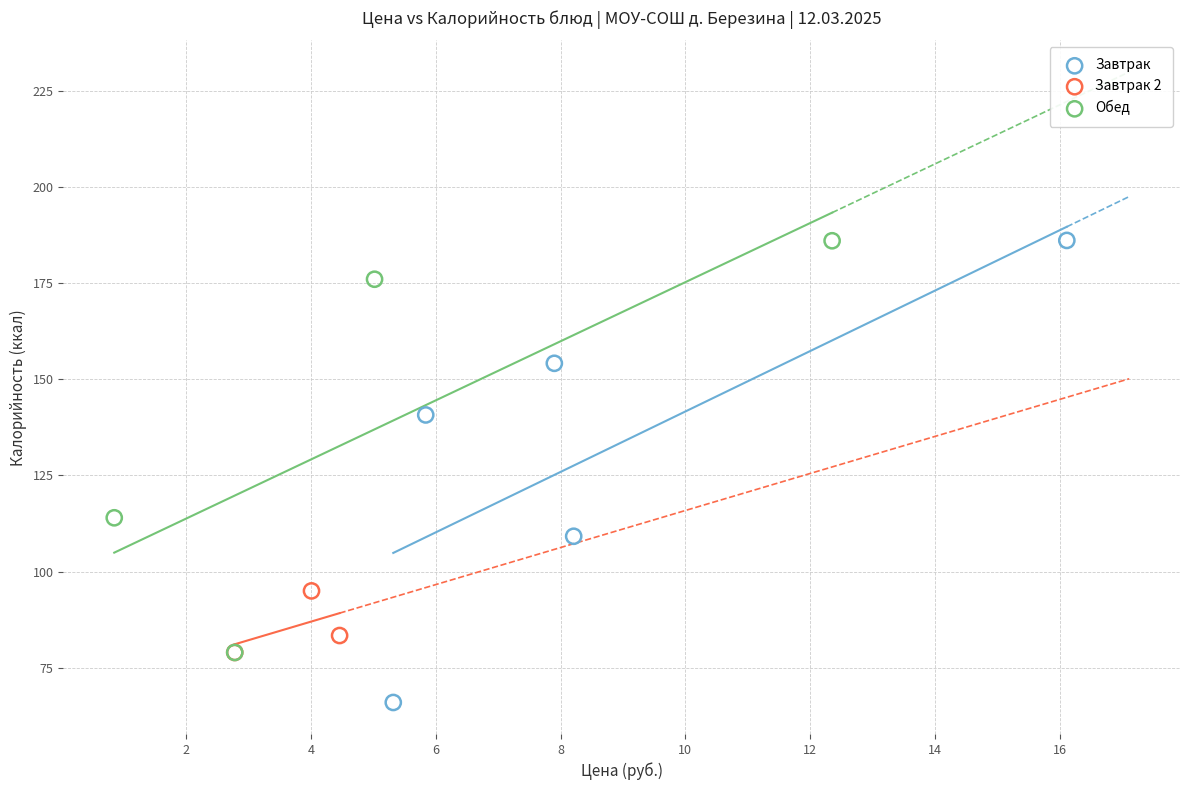

Which series has the widest spread of Y values?

Завтрак